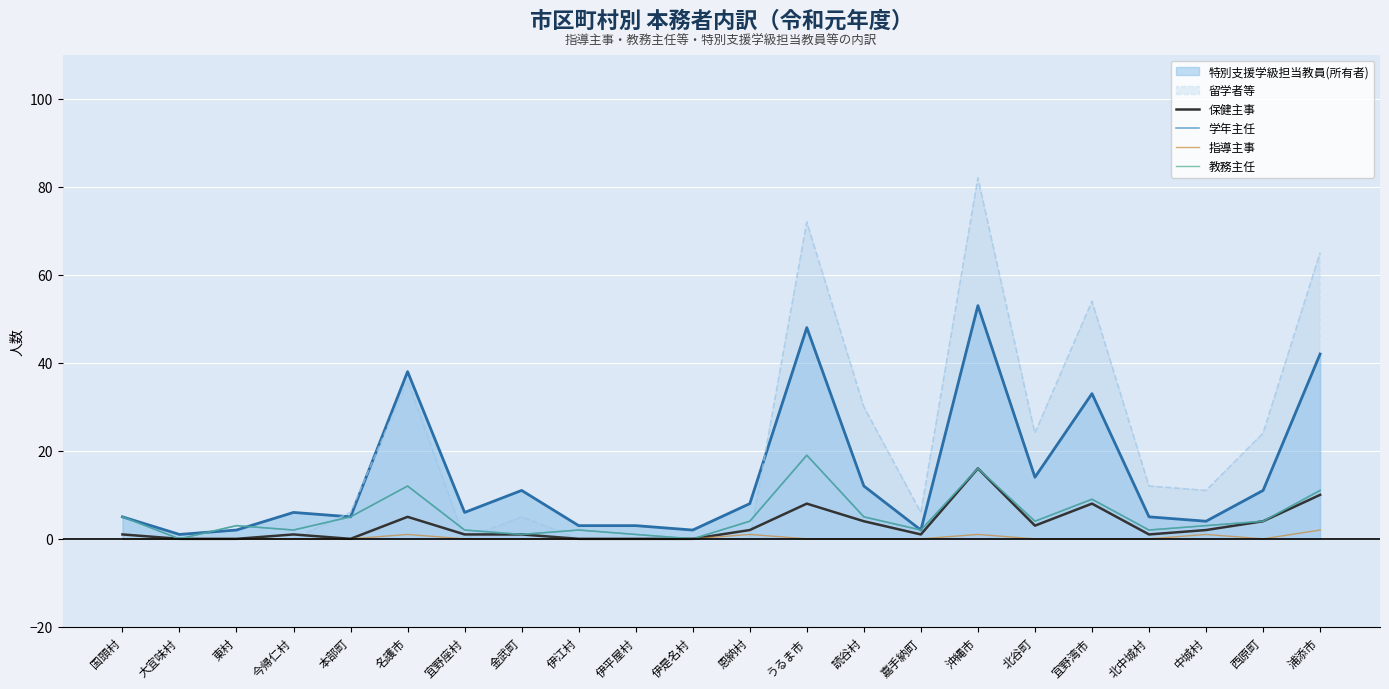

Between 大宜味村 and 北中城村, which series saw the biggest shift?

学年主任